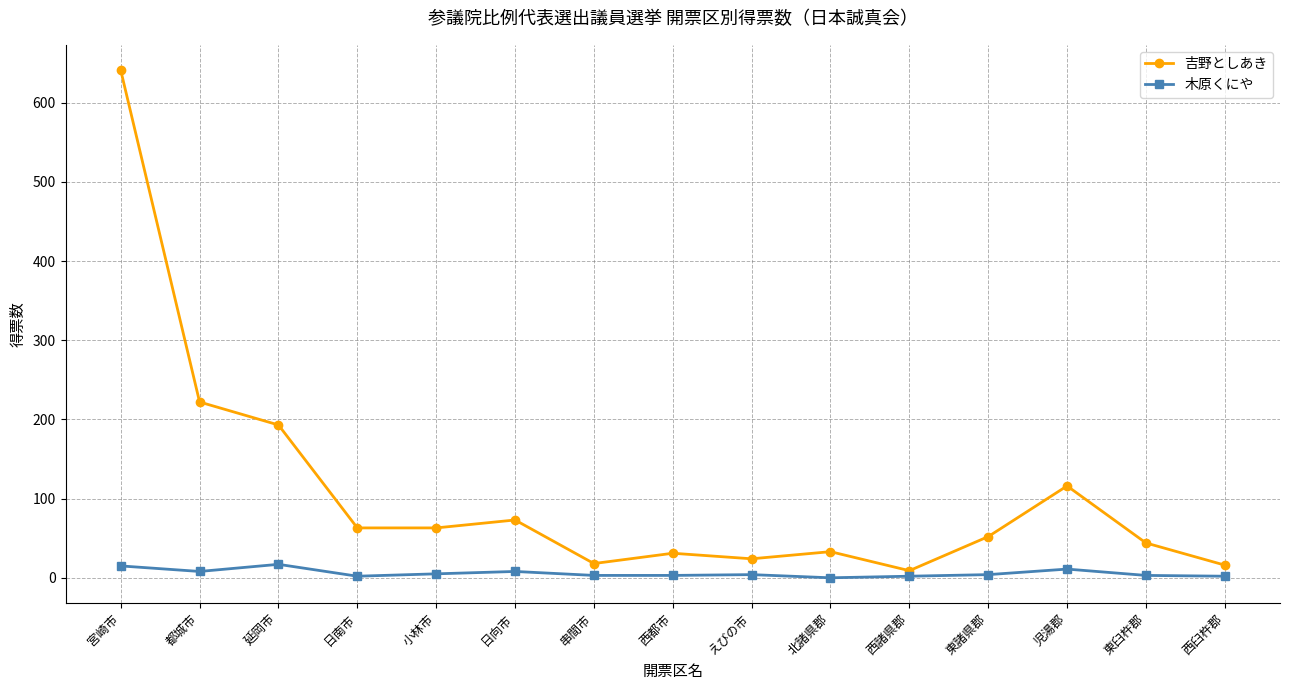

At how many categories does at least one series exceed 107?

4